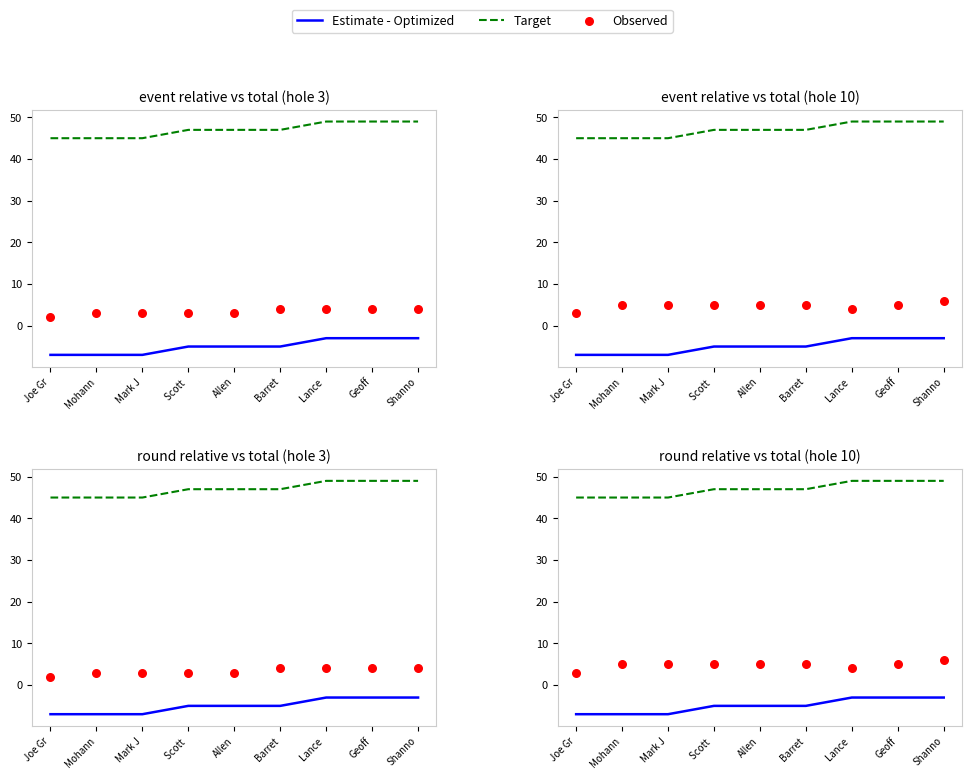

Which series has the largest total across all categories?

Target